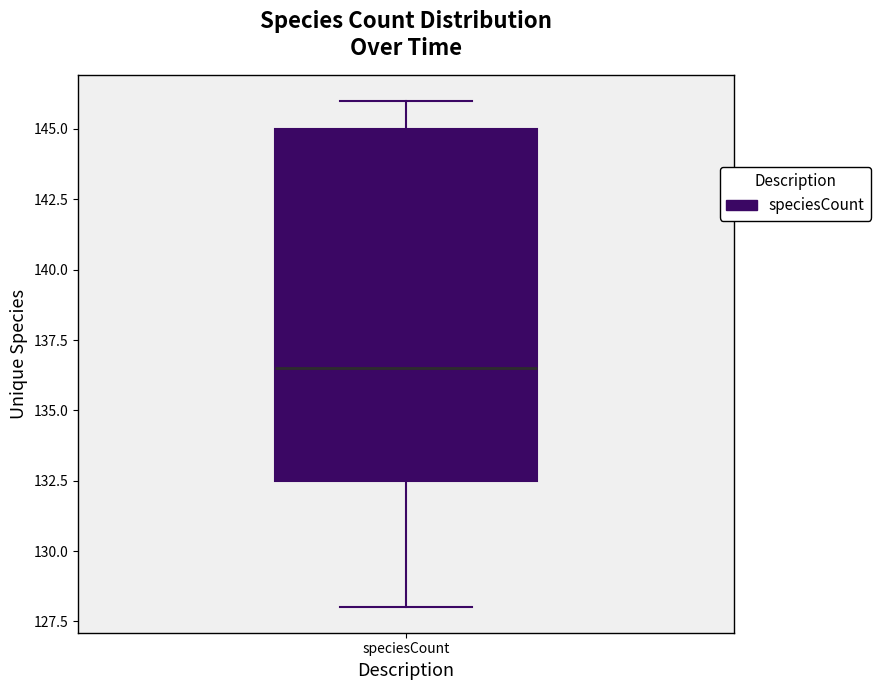

Where is the lower edge of the box for speciesCount on the y-axis? The values are not printed on the chart, so give them approximately, as read against the axis.

132.5